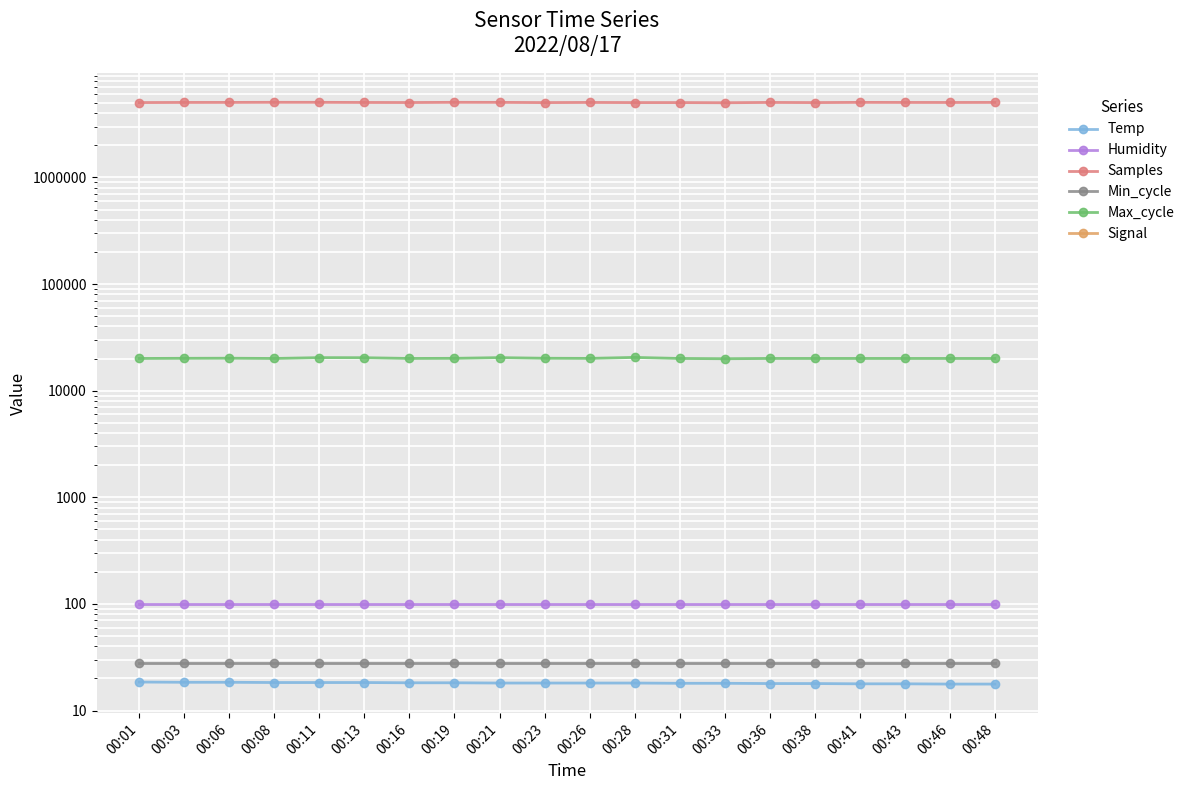

What is the average value of the Min_cycle series?

28.0